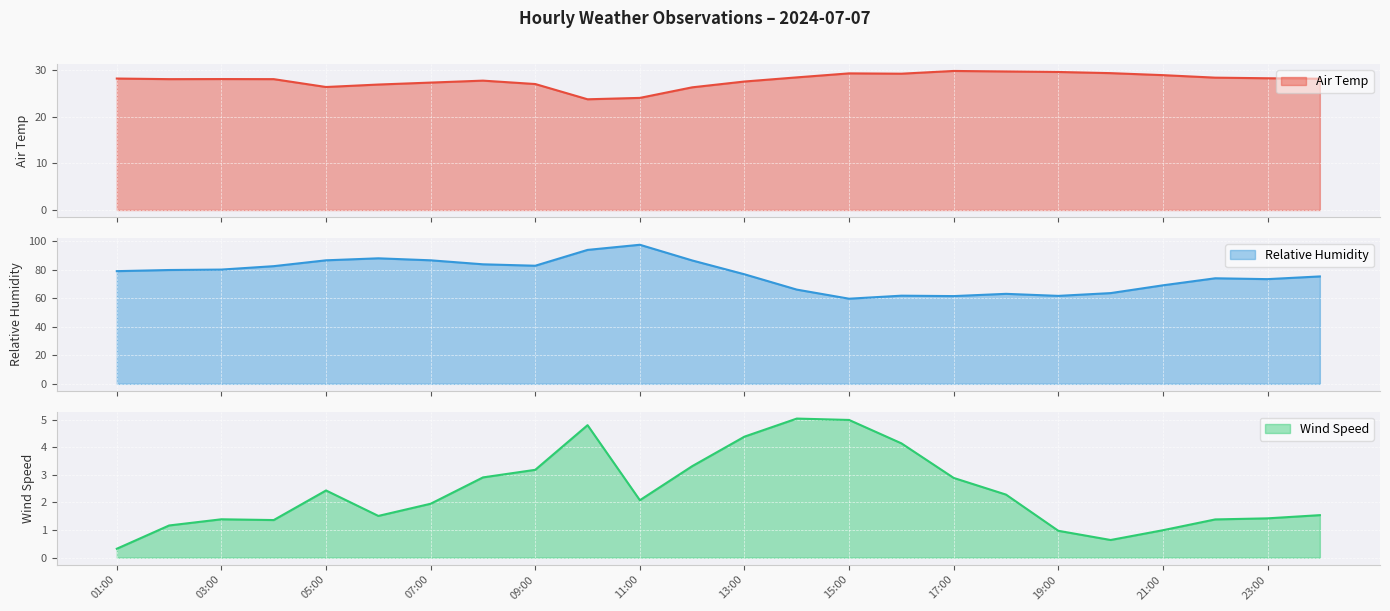

True or false: Relative Humidity has more than 1 points higher than both neighbors.

True